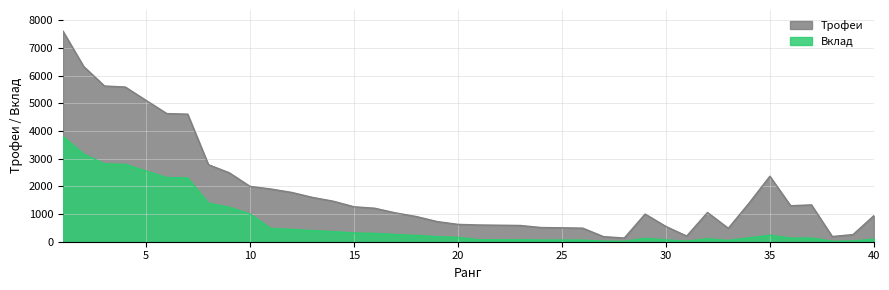

Does the chart have visible grid lines?

Yes